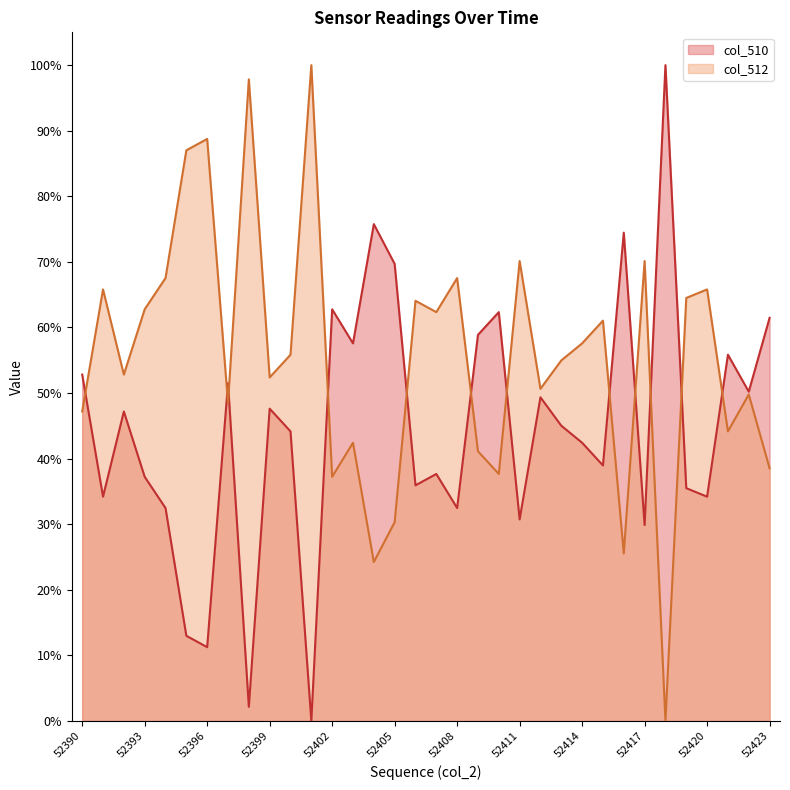

Does the chart display data point markers on the line(s)?

No